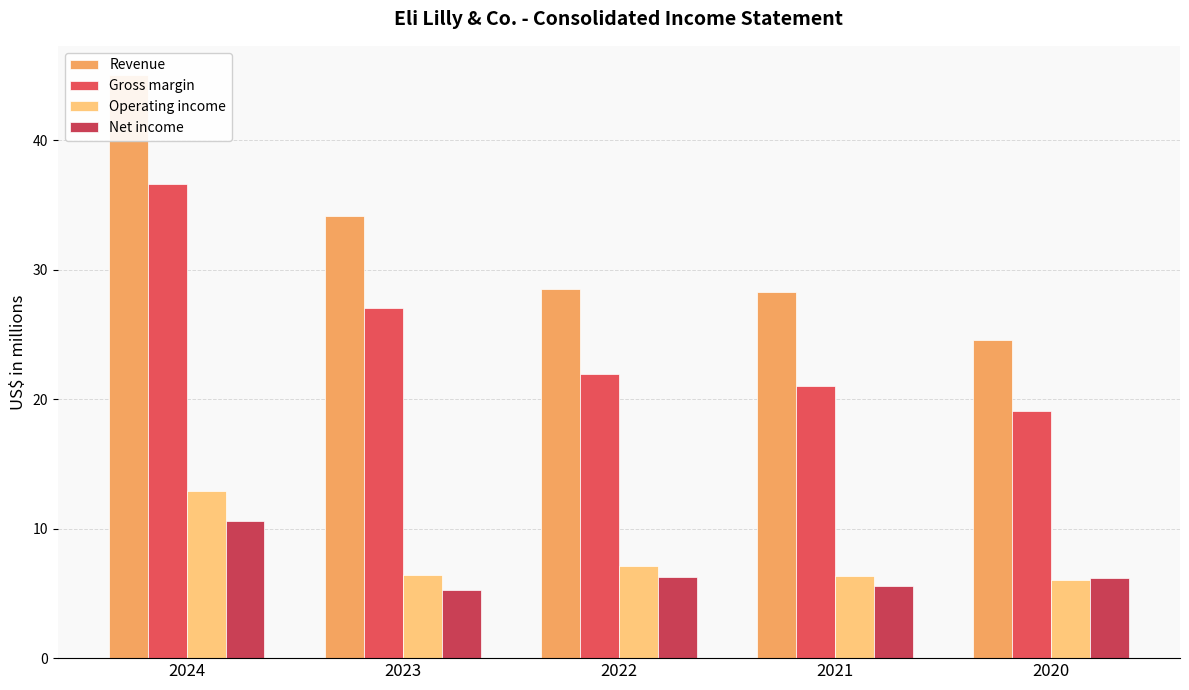

Which label corresponds to the largest value in the chart?

2024